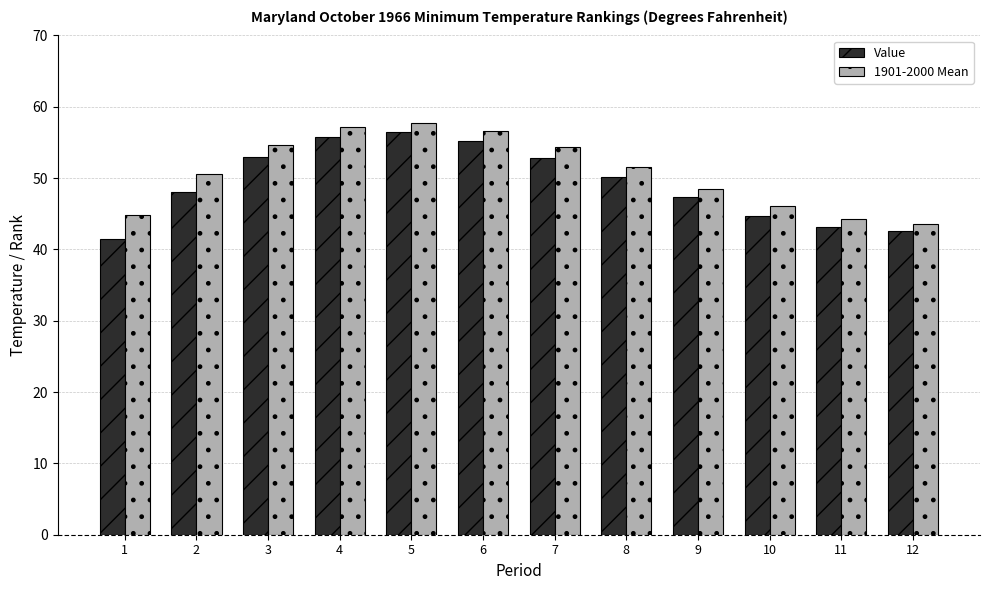

The 1901-2000 Mean series shows 13.4 at 4. True or false?

False